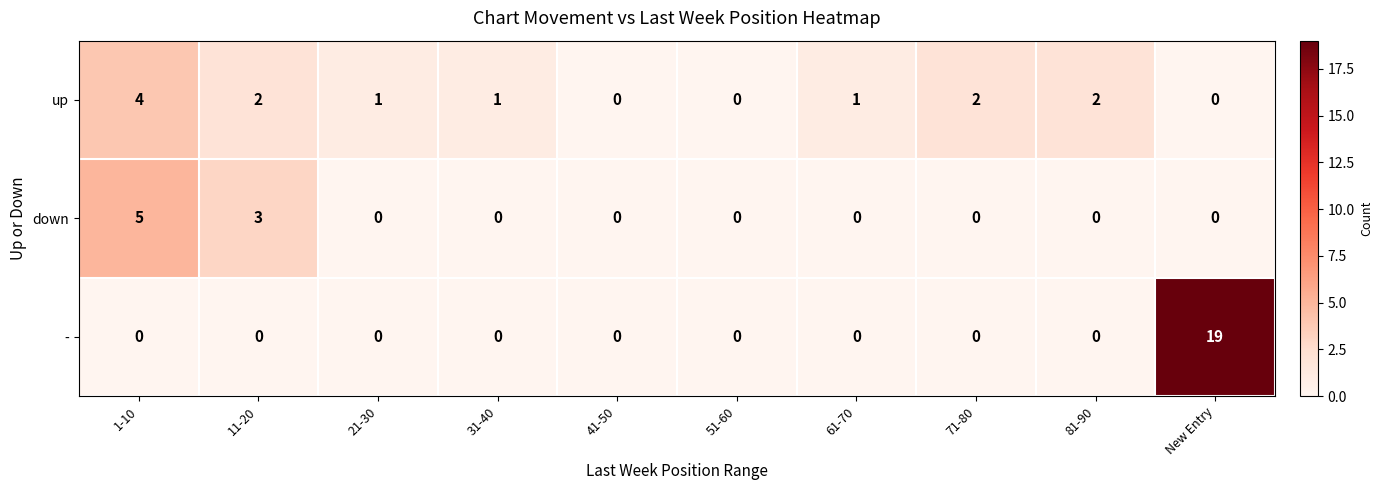

Rank the series by their average value, from highest to lowest.

-, up, down